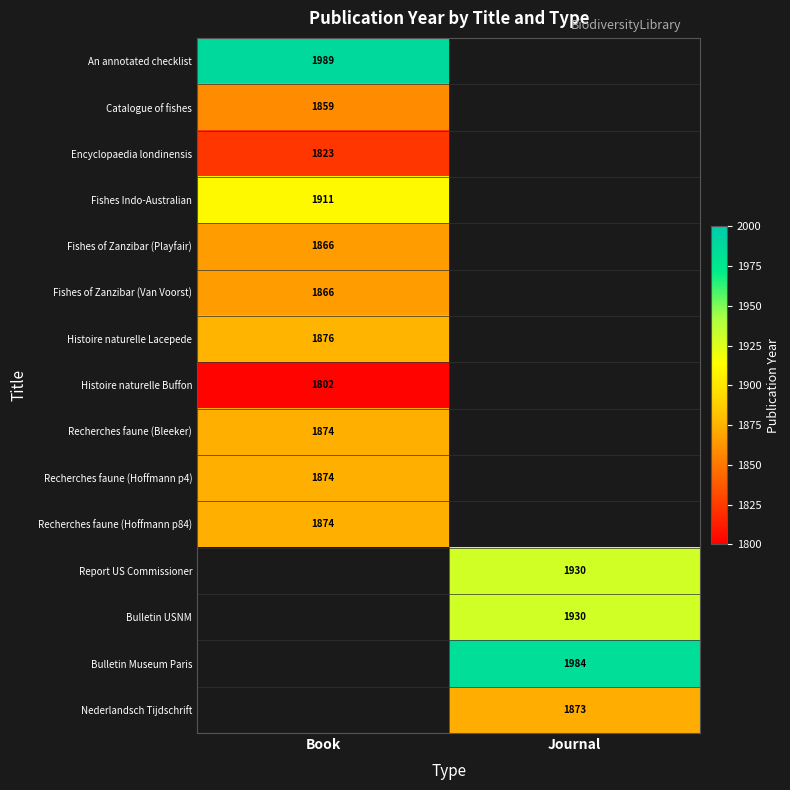

What is the maximum value shown in the chart?

1989.0